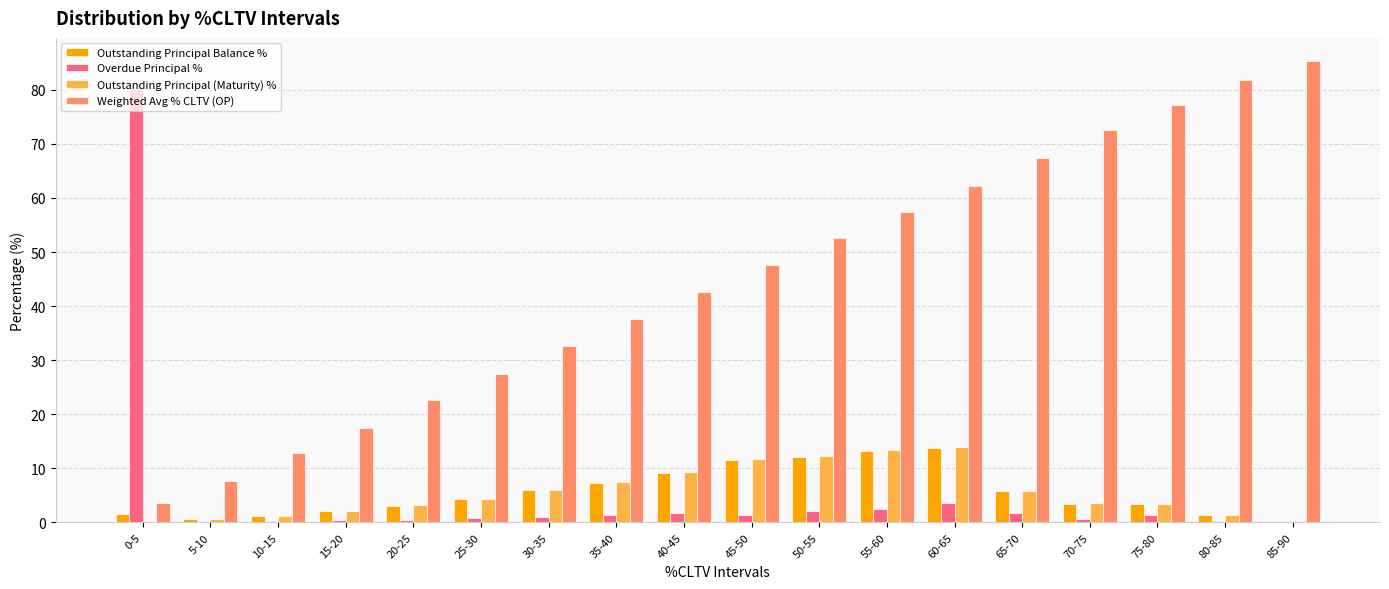

Which series has the widest spread of values?

Weighted Avg % CLTV (OP)